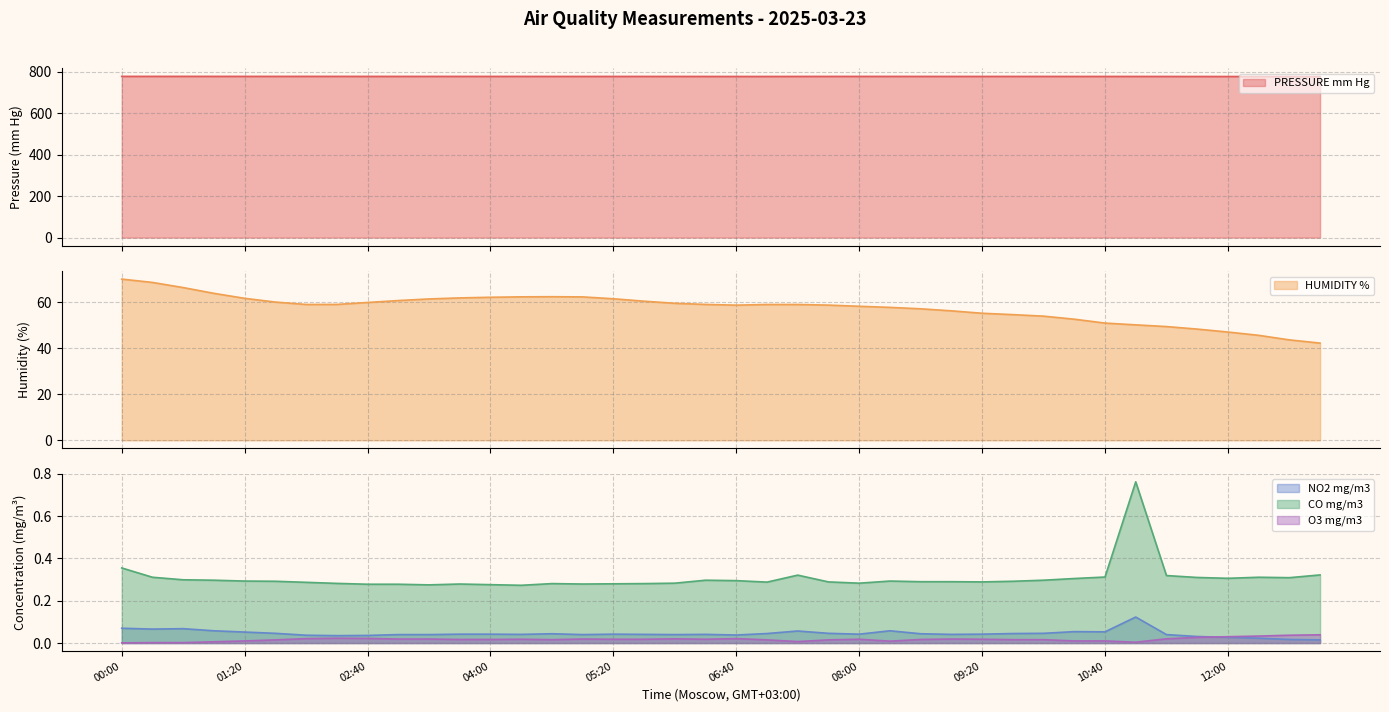

True or false: CO mg/m3 and NO2 mg/m3 intersect in this chart.

False